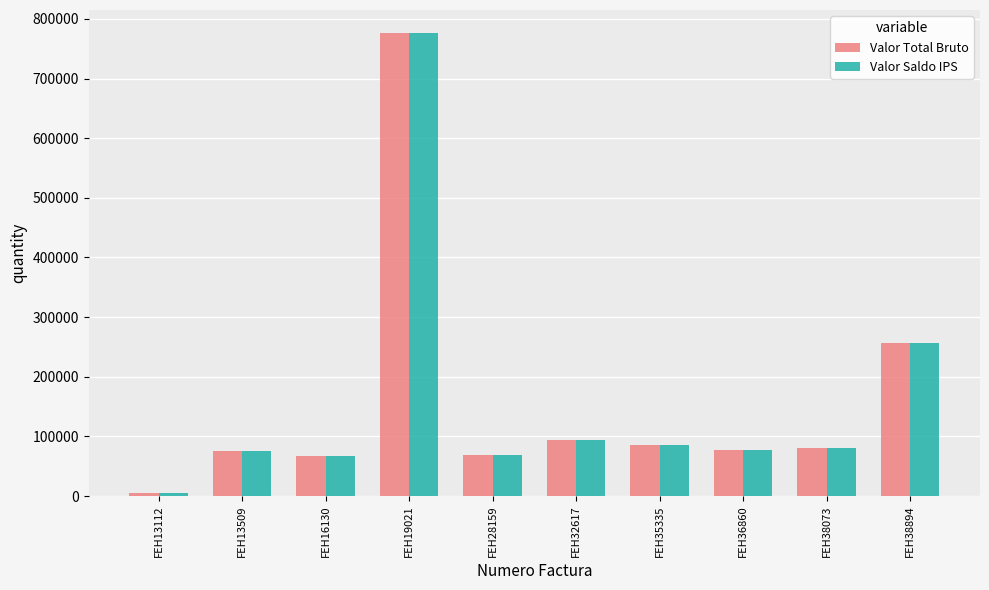

At which label does Valor Saldo IPS first exceed 80485?

FEH19021